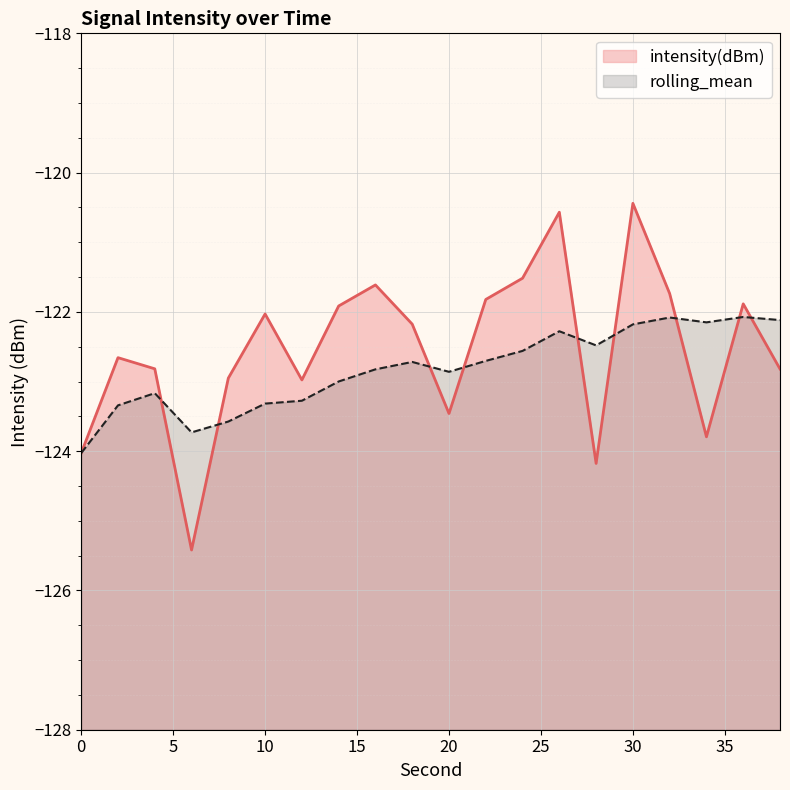

Which series ends up on top after the final intersection of rolling_mean and intensity(dBm)?

rolling_mean